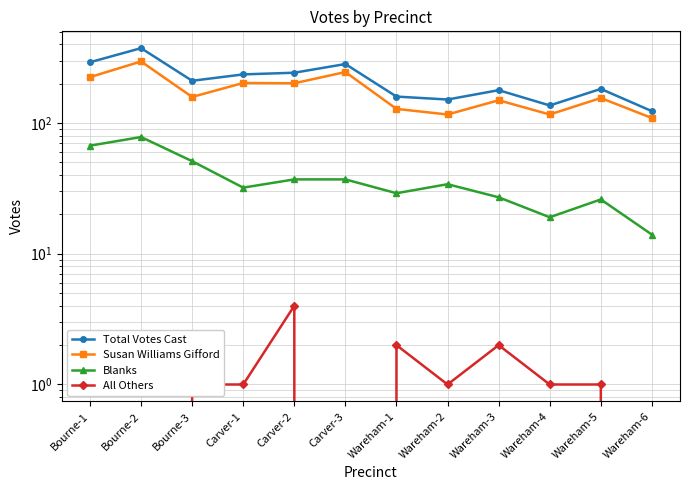

Does the chart have visible grid lines?

Yes